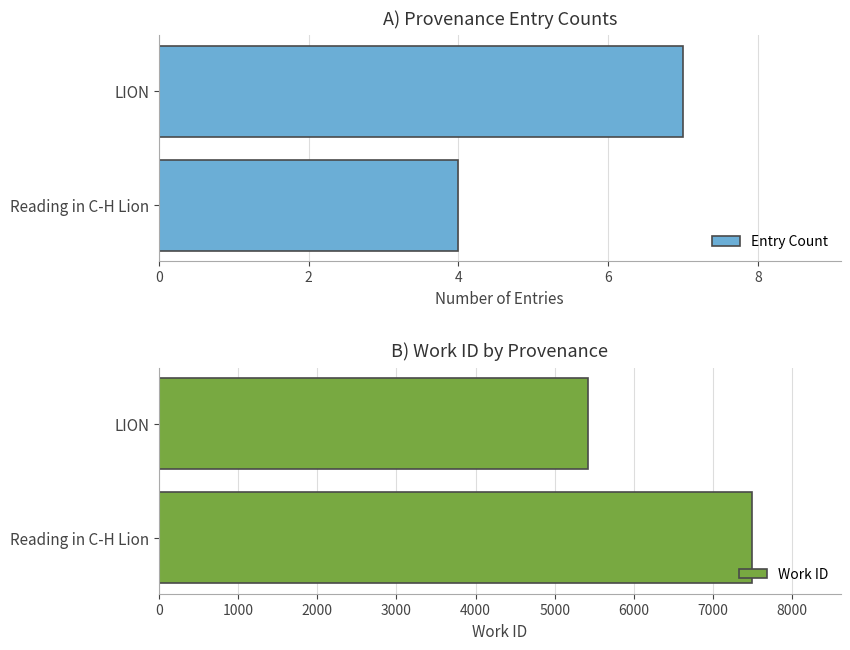

What is the sum of all Entry Count values?

11